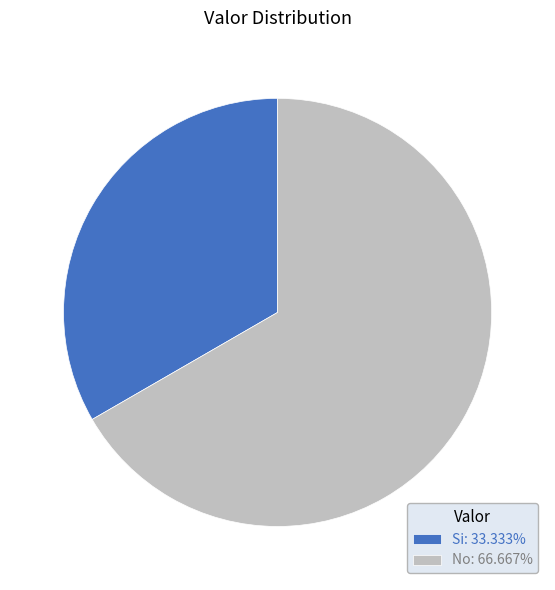

Combined, do Si: 33.333% and No: 66.667% account for over 50%?

Yes